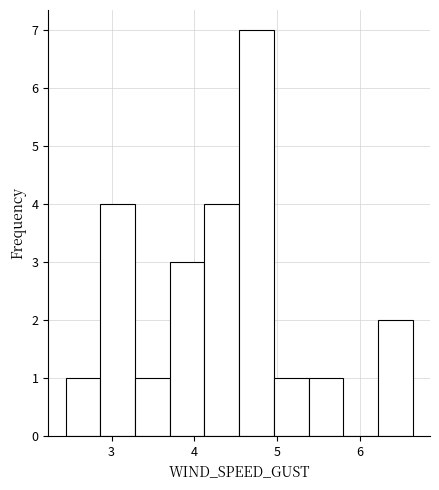

How tall is the bar that spans 6.2 to 6.6 on the x-axis? Neither the bar edges nor the heights are printed on the chart, so give them approximately, as read against the axes.

2